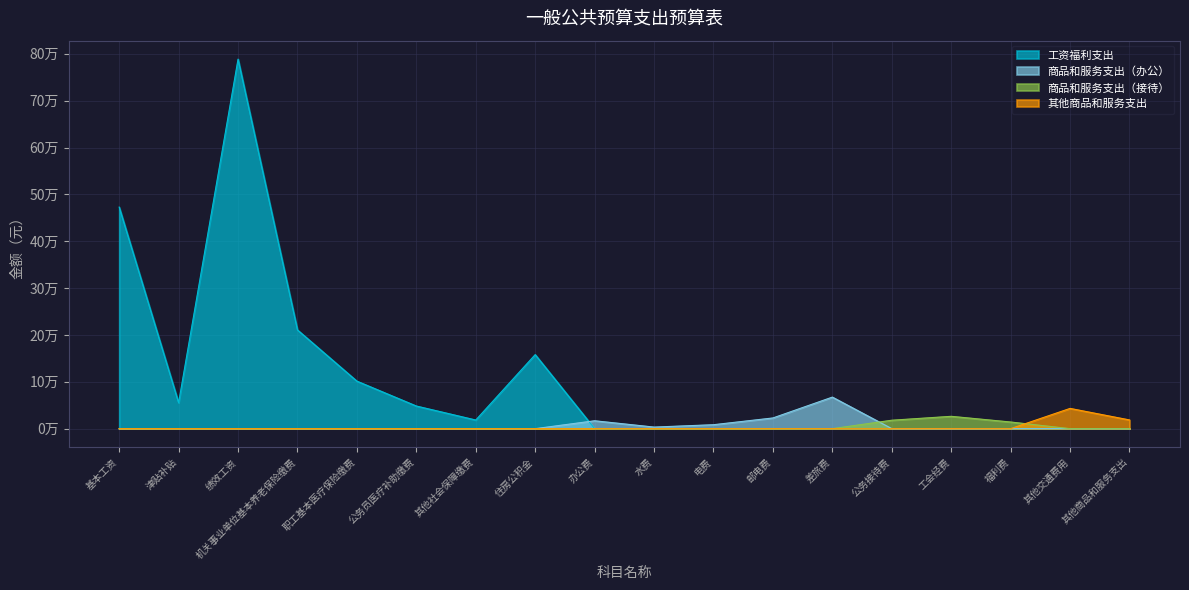

At which category does the data reach its first local peak?

绩效工资